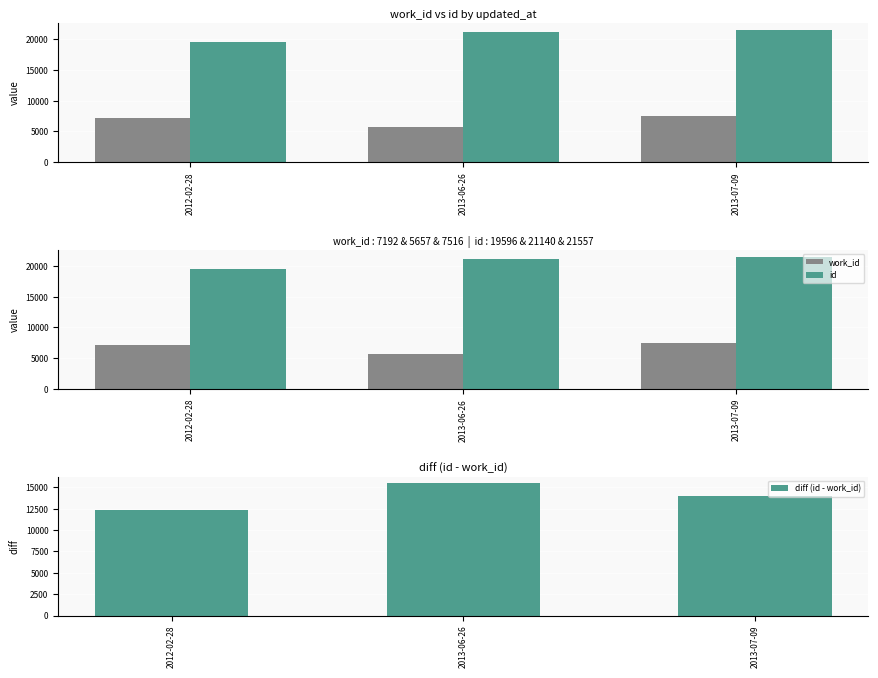

At which label does id reach its minimum?

2012-02-28